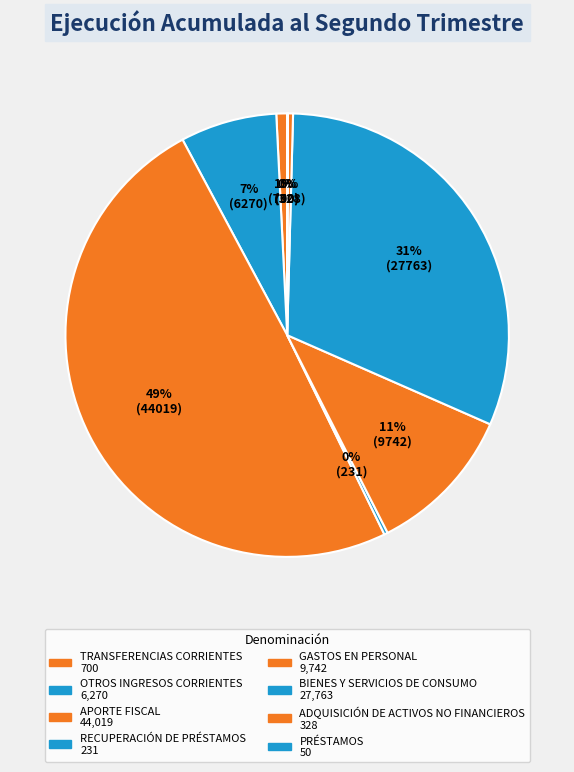

To the nearest percent, what is the average slice percentage?

12%